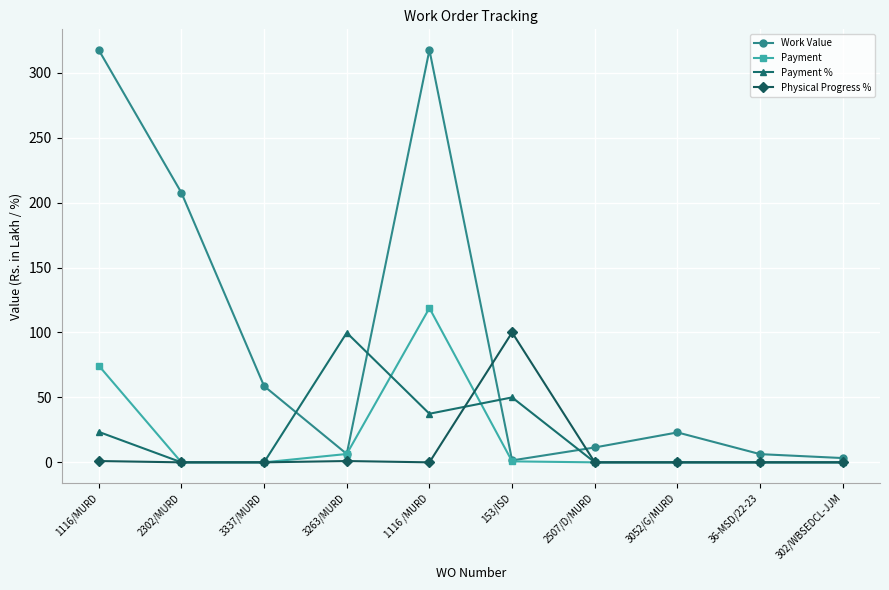

What is the label of the 1st point from the right?

302/WBSEDCL-JJM